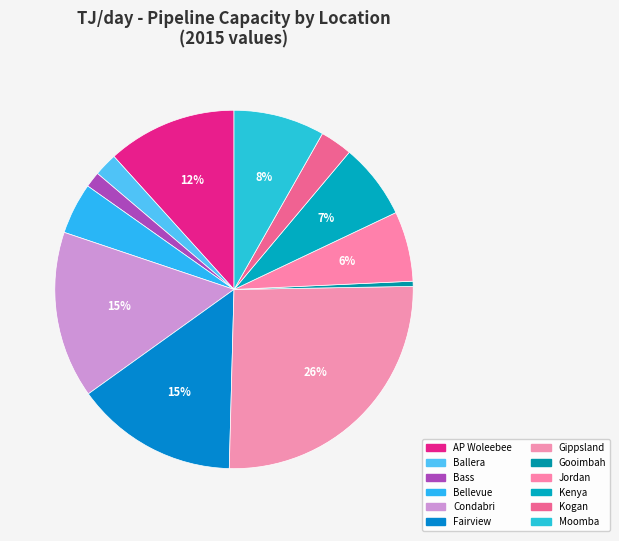

Is it true that Gooimbah is 1% of the pie?

False